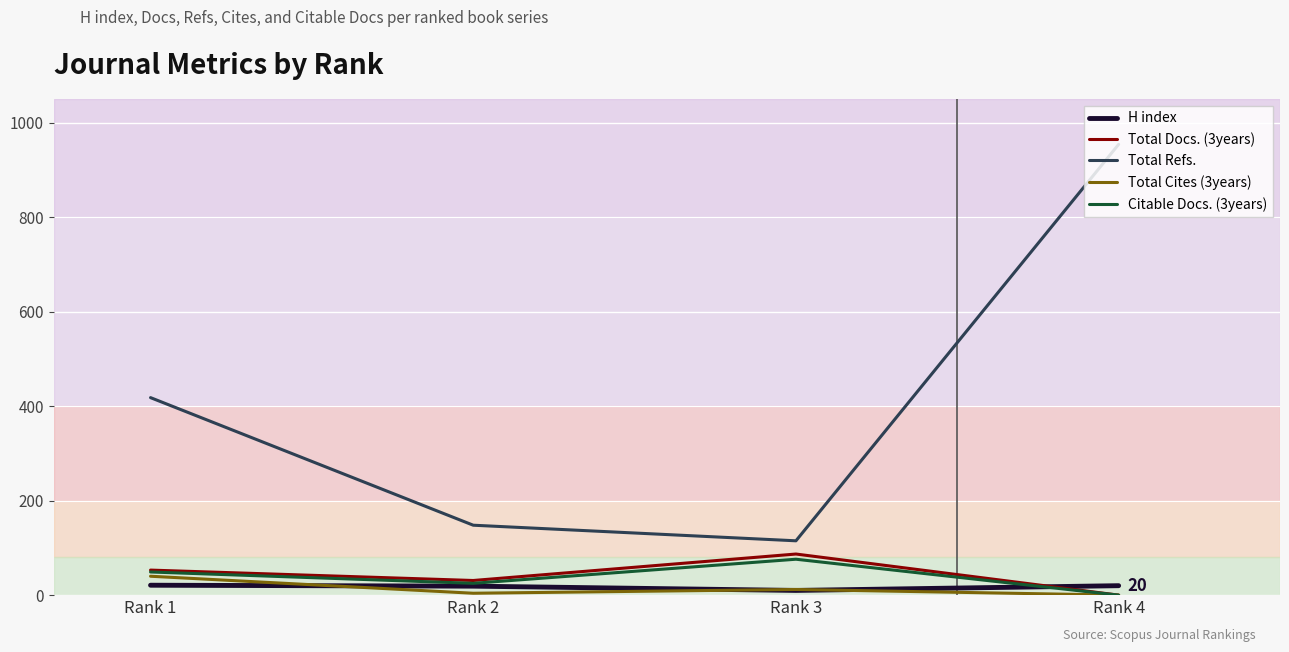

Which series has the largest total across all categories?

Total Refs.